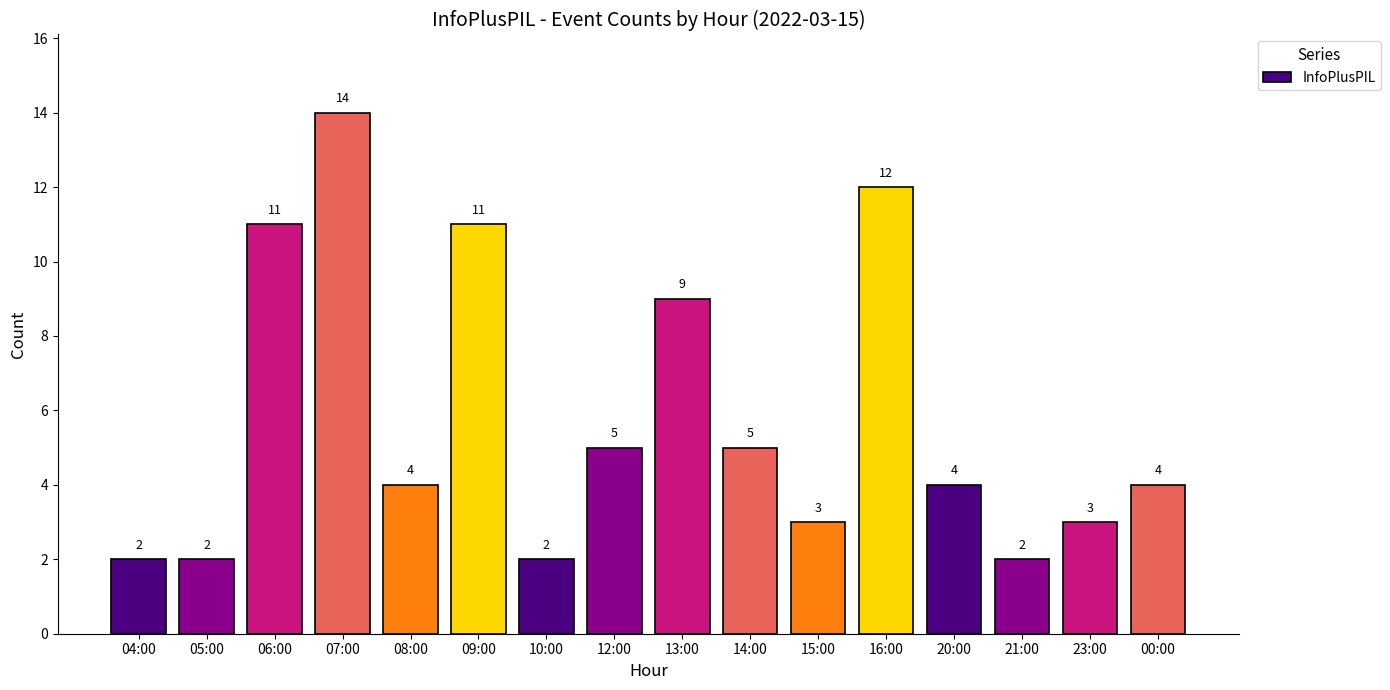

What is the greatest value displayed?

14